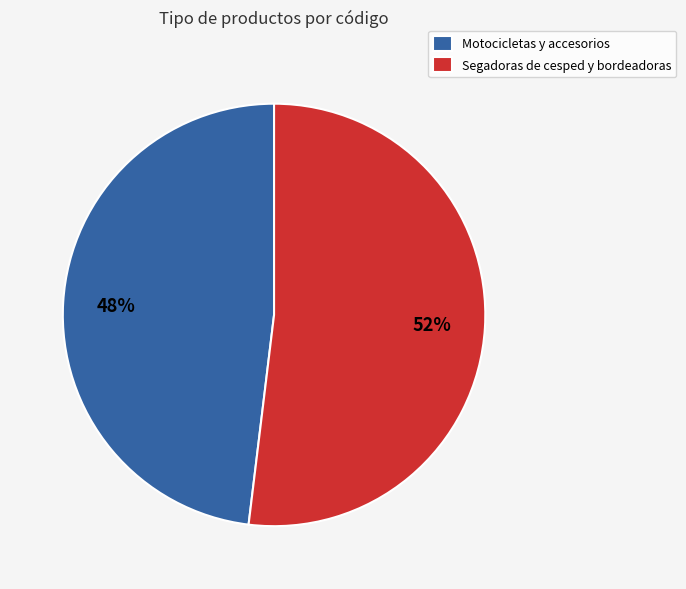

Is it true that Motocicletas y accesorios is 59% of the pie?

False